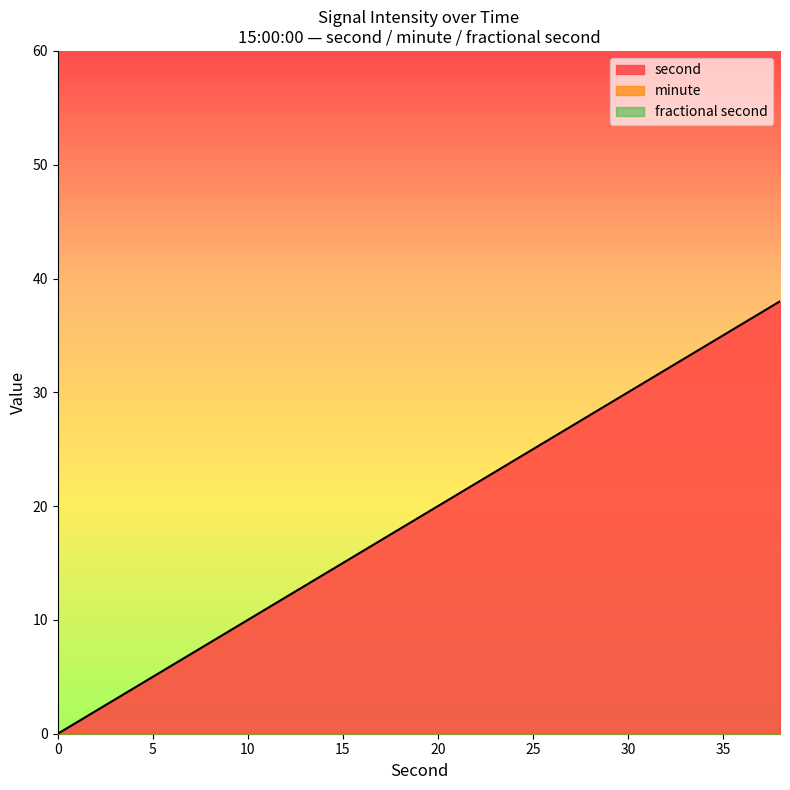

Does the chart display data point markers on the line(s)?

No